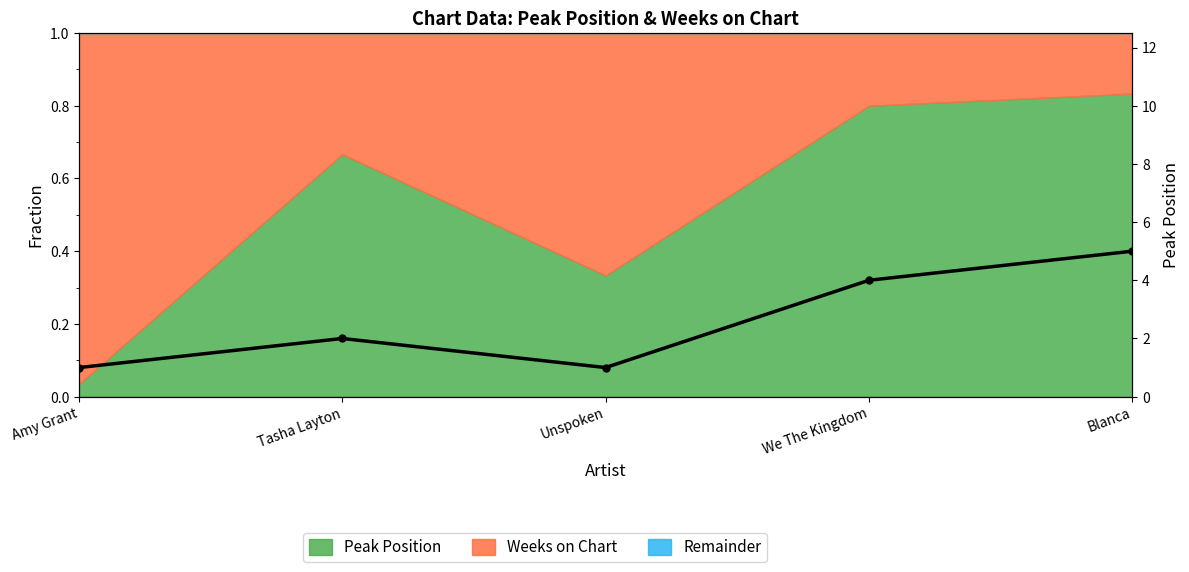

What is the ratio of the value at Tasha Layton to the value at Blanca?

0.4